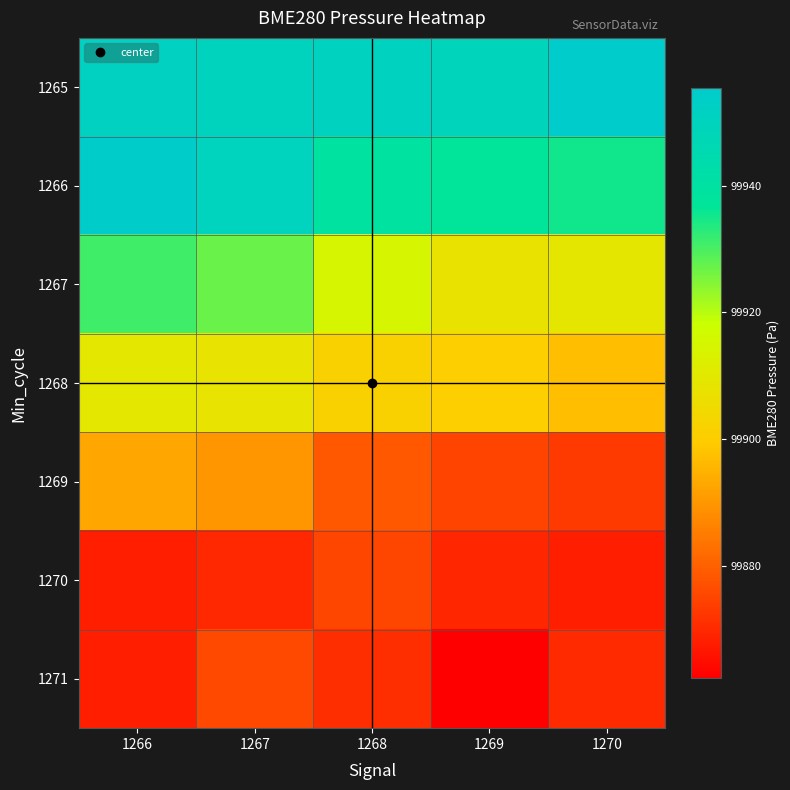

Reading left to right, transcribe all the data shown in this chart.

1265: 1266=99951.1	1267=99949.7	1268=99950.7	1269=99949.0	1270=99955.4
1266: 1266=99954.4	1267=99950.0	1268=99939.4	1269=99936.6	1270=99935.2
1267: 1266=99930.9	1267=99927.2	1268=99914.8	1269=99907.8	1270=99909.0
1268: 1266=99909.3	1267=99908.1	1268=99901.5	1269=99900.3	1270=99897.2
1269: 1266=99892.5	1267=99889.8	1268=99878.3	1269=99875.0	1270=99873.1
1270: 1266=99867.8	1267=99869.9	1268=99875.2	1269=99869.4	1270=99868.0
1271: 1266=99867.9	1267=99875.7	1268=99870.7	1269=99862.3	1270=99870.0